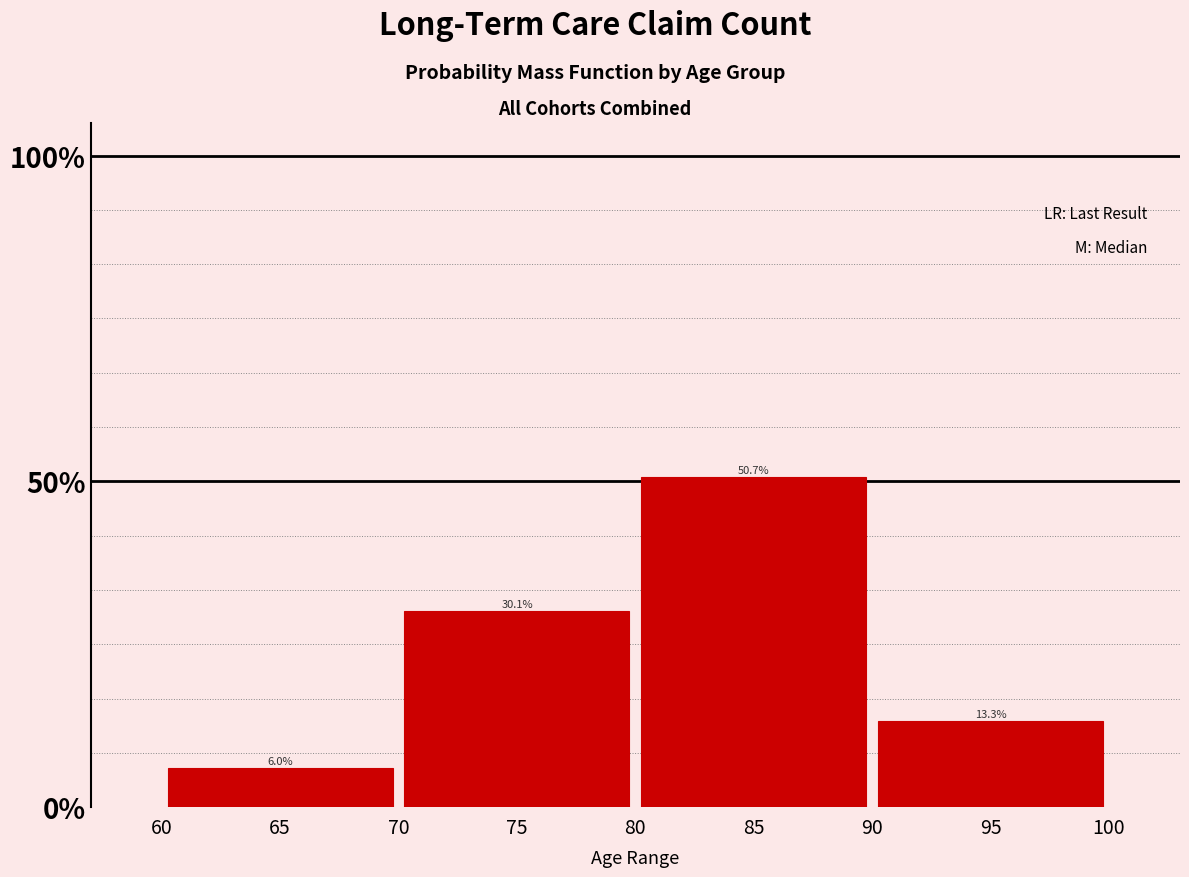

Reading right to left, transcribe all the data shown in this chart.

13.3	50.7	30.1	6.0